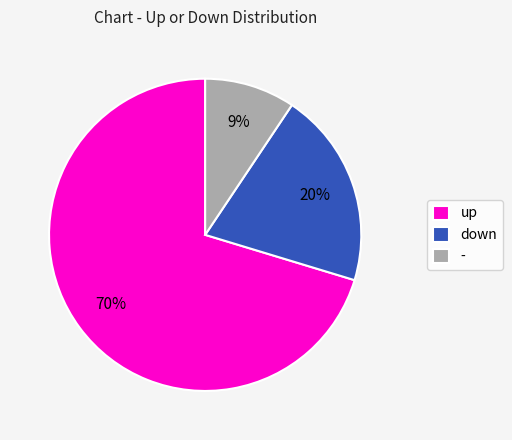

Does up represent more than half of the total?

Yes